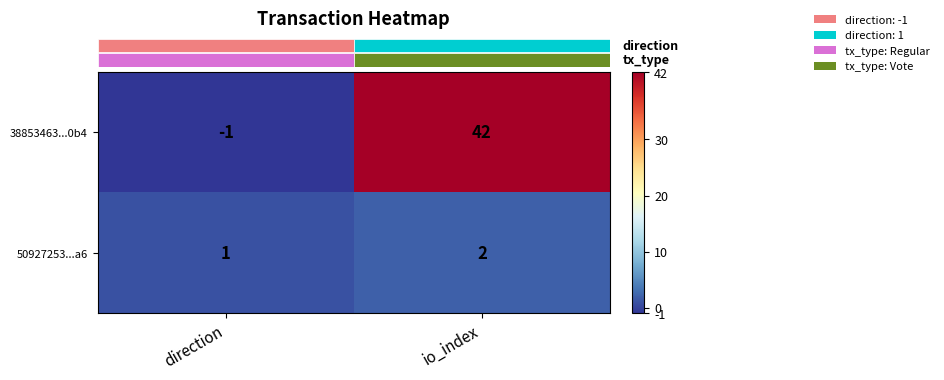

Which series changed the most between direction and io_index?

38853463...0b4